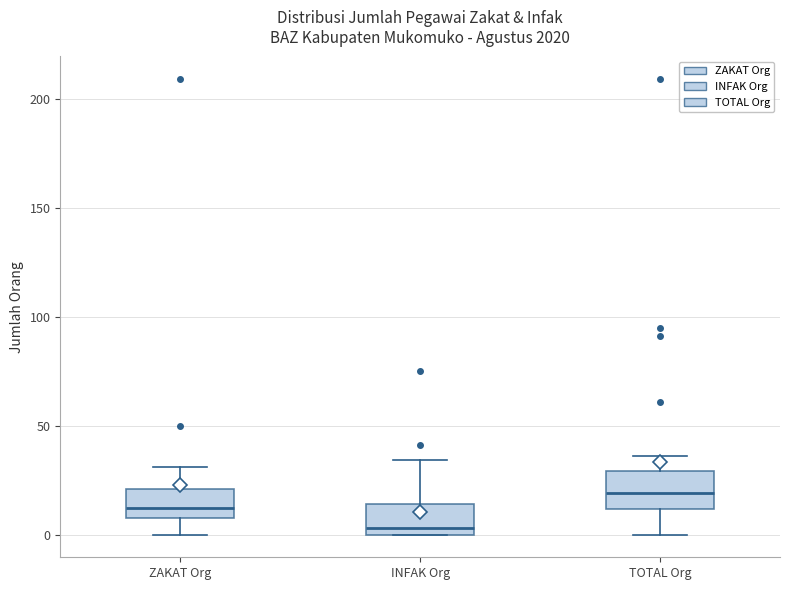

Where is the upper edge of the box for INFAK Org on the y-axis? The values are not printed on the chart, so give them approximately, as read against the axis.

15